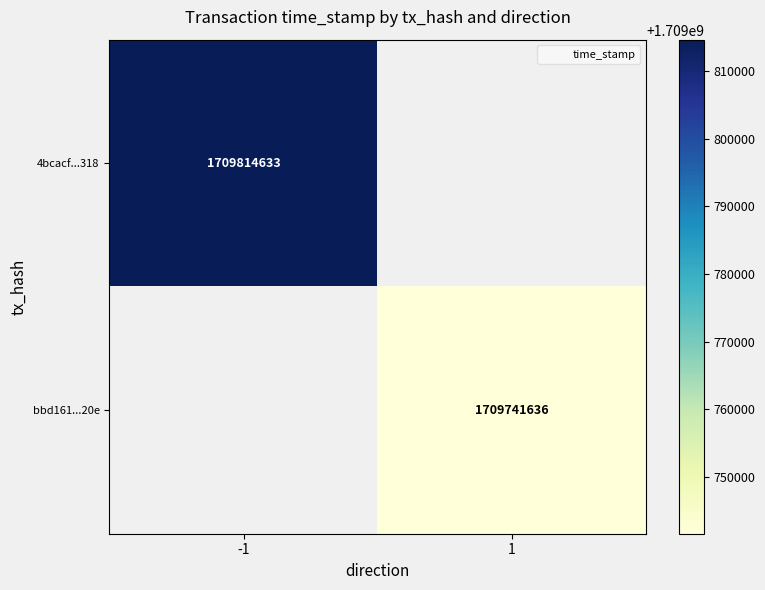

At 1, list the series in order from smallest to largest.

4bcacf...318, bbd161...20e